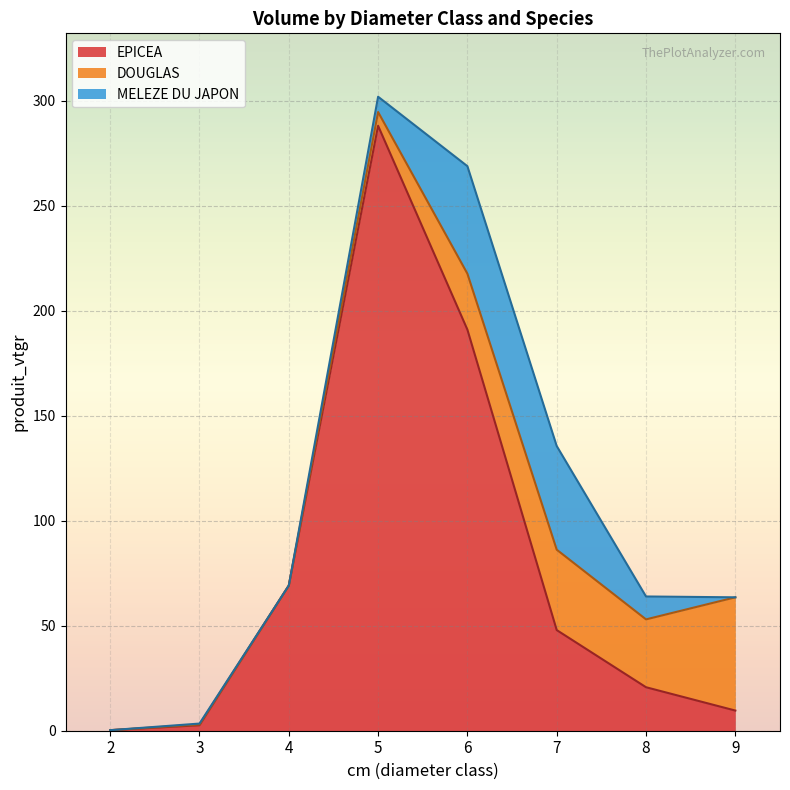

Where do MELEZE DU JAPON and DOUGLAS first cross each other?

7 and 8